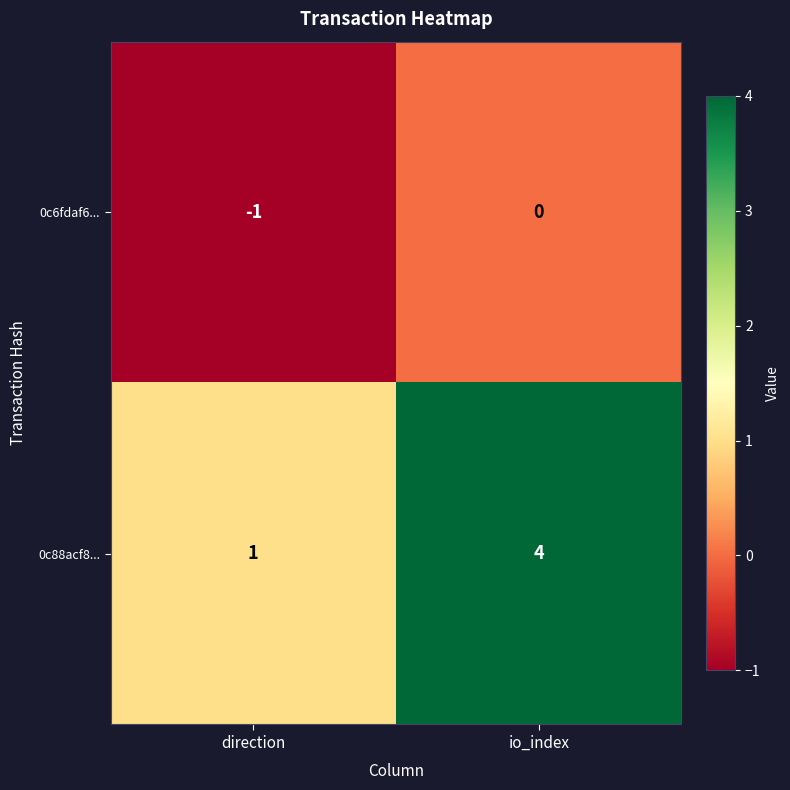

What is the difference between the maximum and minimum values in the 0c88acf8... series?

3